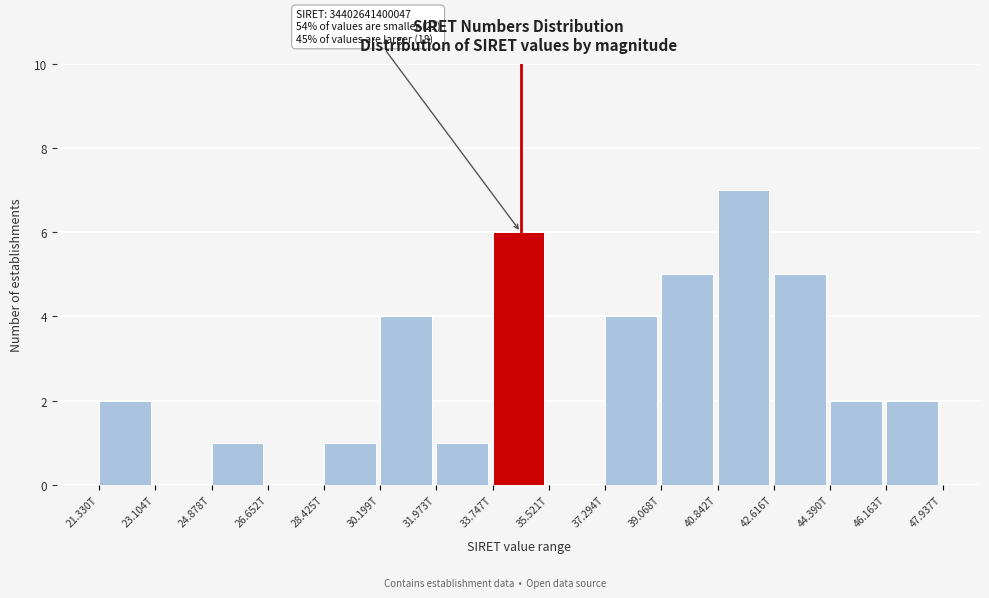

Reading left to right, transcribe all the data shown in this chart.

21.330T=2	23.104T=0	24.878T=1	26.652T=0	28.425T=1	30.199T=4	31.973T=1	33.747T=6	35.521T=0	37.294T=4	39.068T=5	40.842T=7	42.616T=5	44.390T=2	46.163T=2